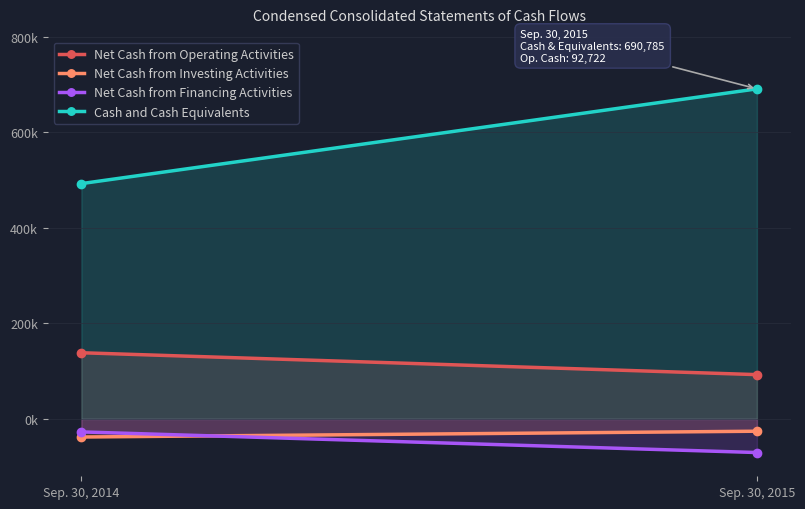

What is the difference between the Net Cash from Investing Activities values at Sep. 30, 2015 and Sep. 30, 2014?

12147